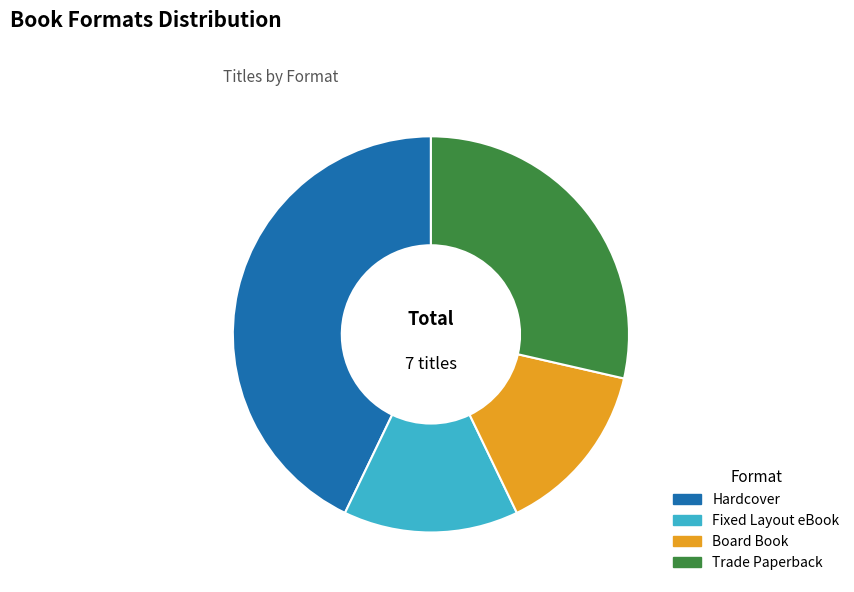

The Board Book slice represents 8% of the pie. True or false?

False